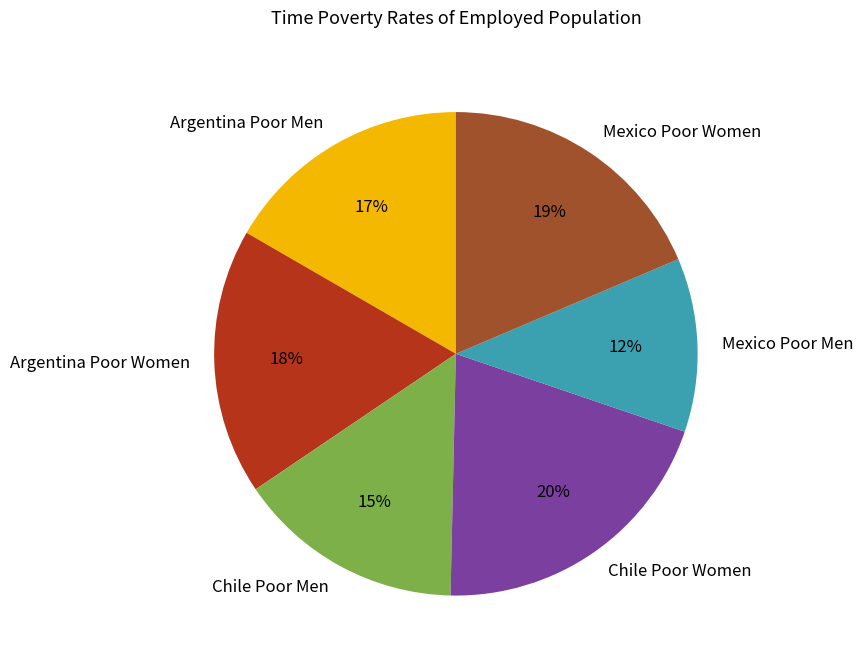

What is the largest slice in the pie chart?

Chile Poor Women